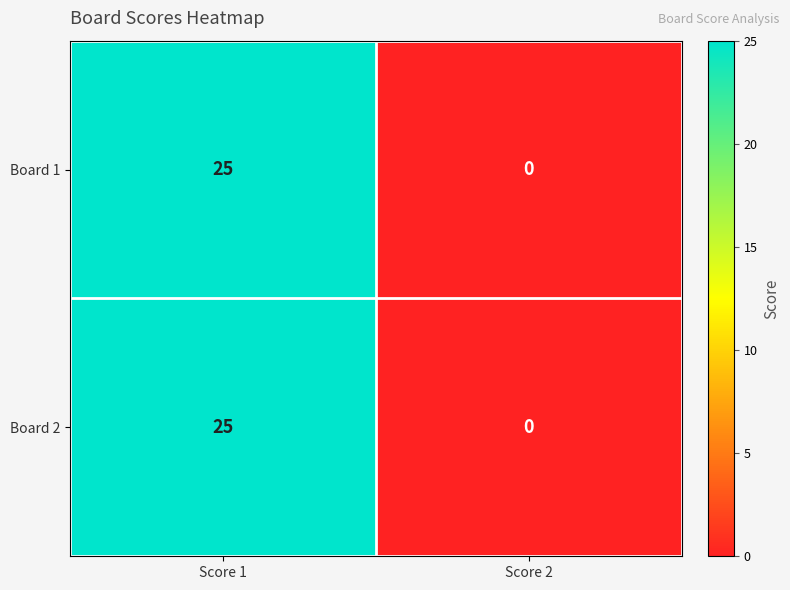

Is the value of Board 1 at Score 1 greater than the value of Board 2 at Score 2?

Yes